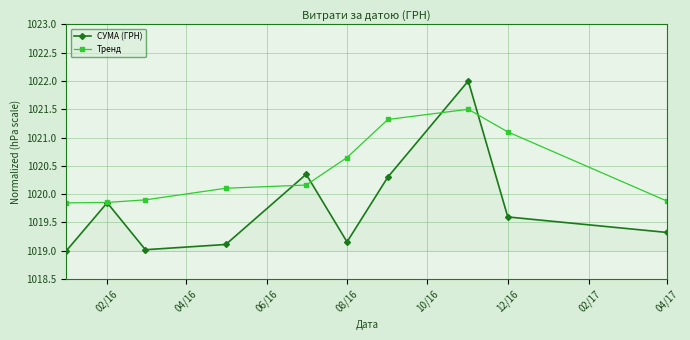

How many data points does each series have?

10